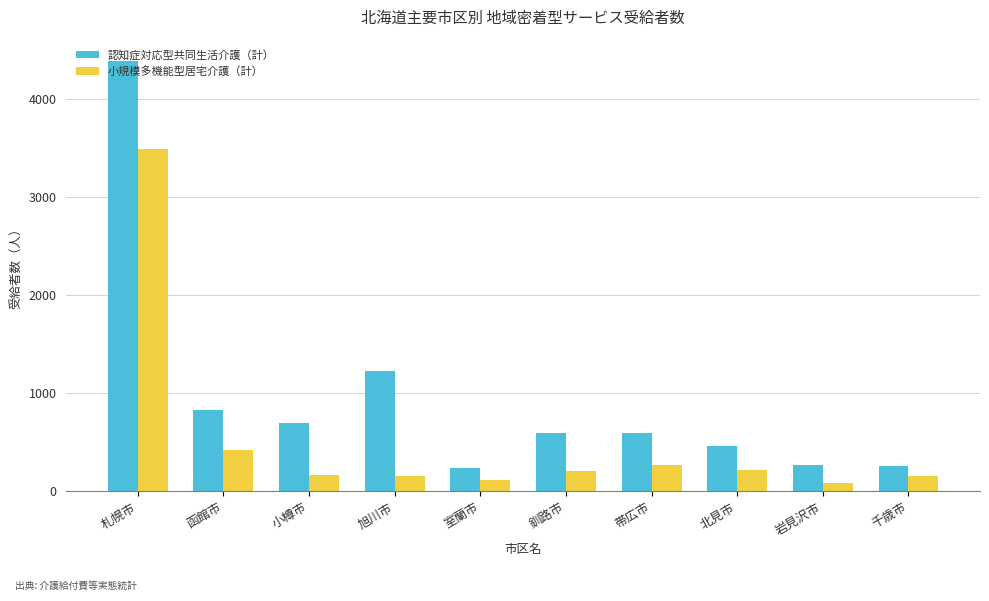

What is the lowest value of the 認知症対応型共同生活介護（計） series?

243